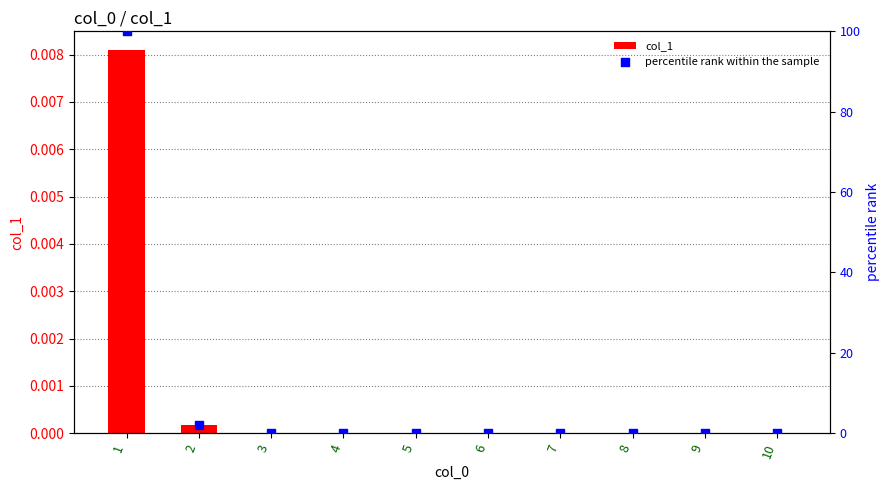

What are all the series names shown in the legend?

col_1, percentile rank within the sample